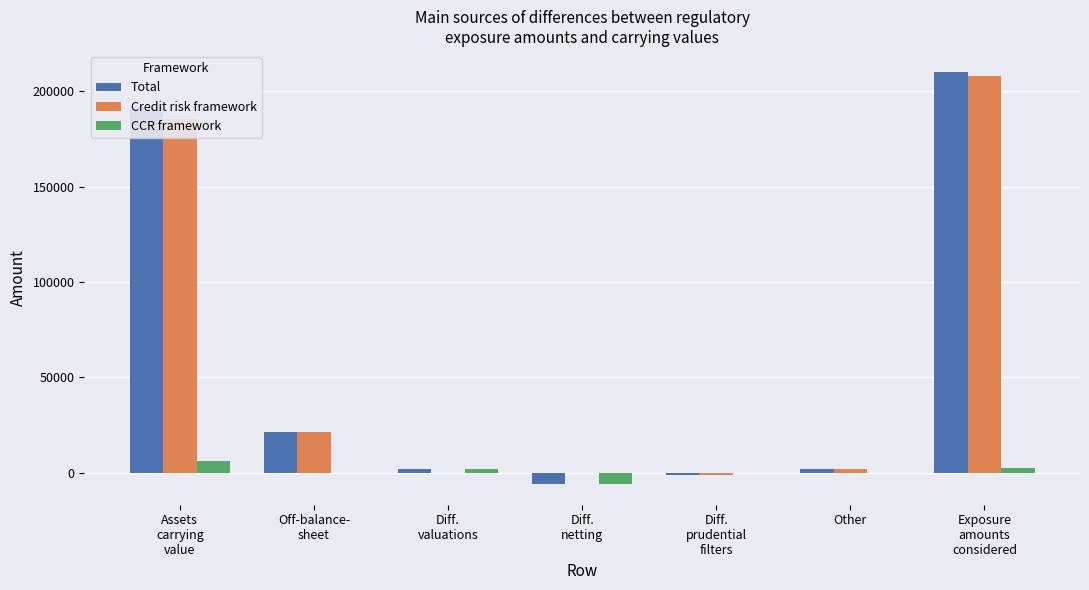

What is the maximum value for CCR framework?

6232